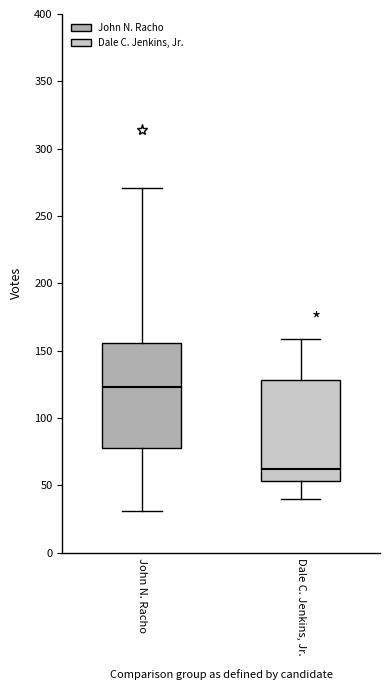

Reading left to right, transcribe this box plot: for each box, give where its median line is, the range the box spans, and where its two whiskers end, as read against the y-axis. The values are not printed on the chart, so give them approximately, as read against the axis.

John N. Racho: median 125, box 80 to 155, whiskers 30 to 270
Dale C. Jenkins, Jr.: median 60, box 55 to 130, whiskers 40 to 160